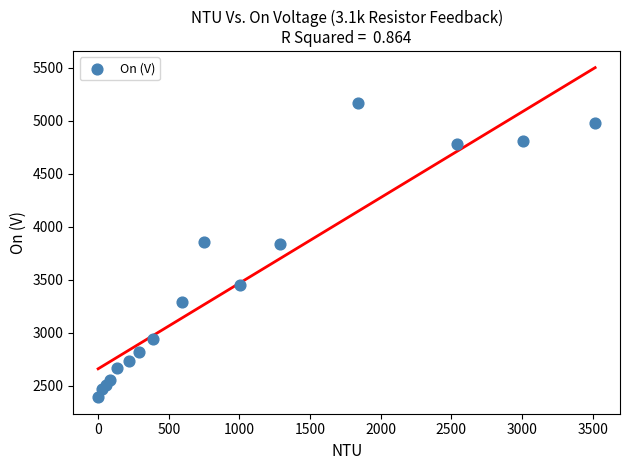

What is the range of X values (max minus min)?

3517.0